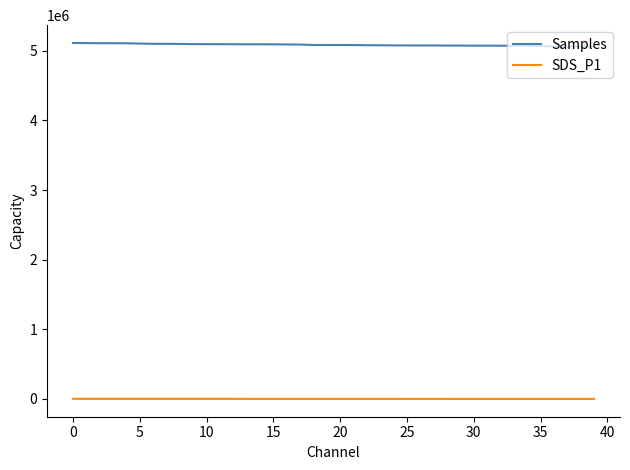

Which series has the largest total across all categories?

Samples